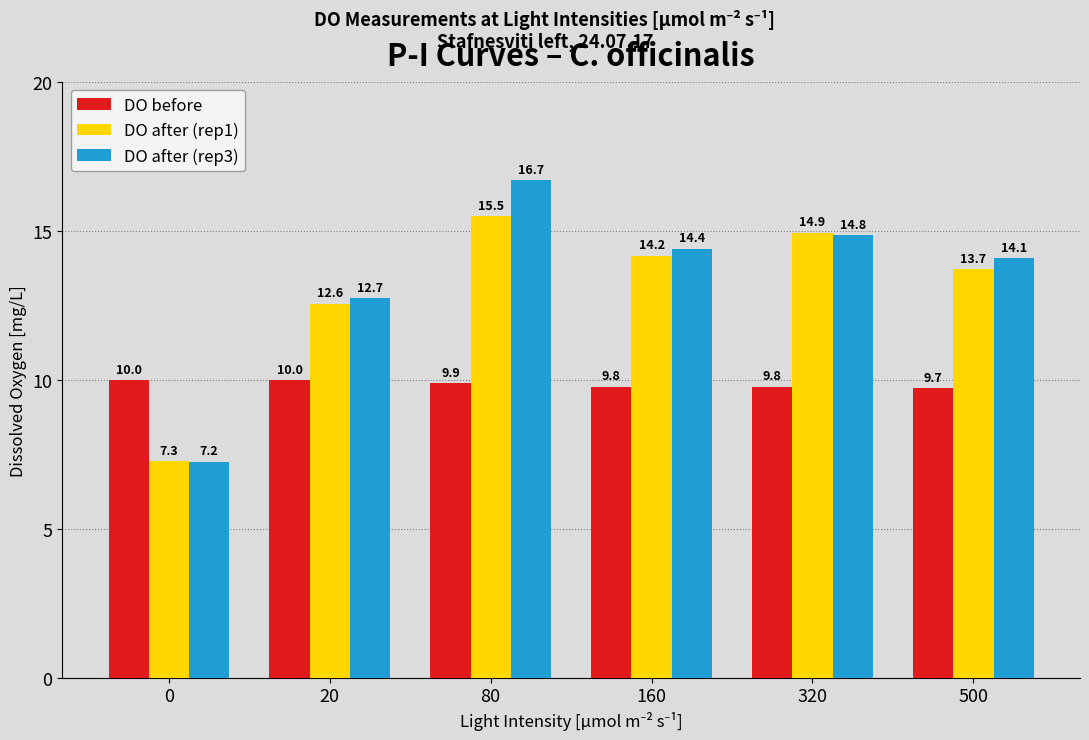

What is the minimum value for DO after (rep1)?

7.3